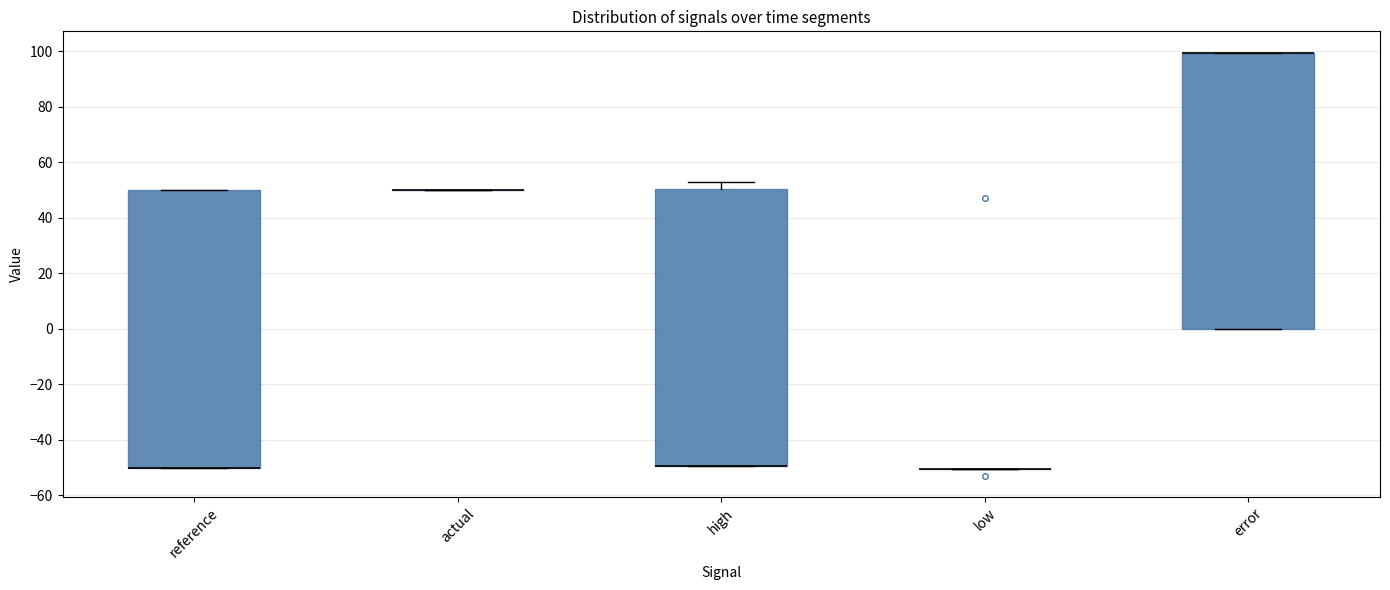

Reading left to right, read every box against the y-axis: the position of its median line, the range the box covers, and the ends of its whiskers. The values are not printed on the chart, so give them approximately, as read against the axis.

reference: median -50 (drawn on the box's lower edge), box -50 to 50, whiskers -50 to 50
actual: box collapsed to a line at 50, whiskers 50 to 50
high: median -50 (drawn on the box's lower edge), box -50 to 50, whiskers -50 to 52
low: box collapsed to a line at -50, whiskers -50 to -50
error: median 100 (drawn on the box's upper edge), box 0 to 100, whiskers 0 to 100